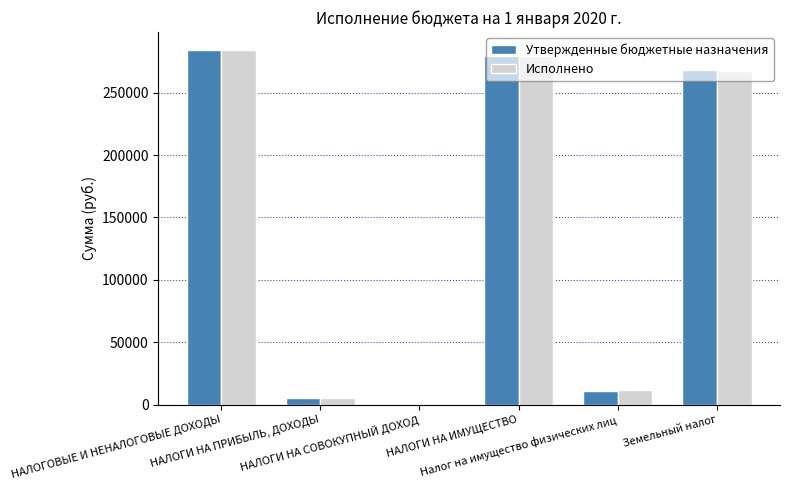

What is the highest value of the Утвержденные бюджетные назначения series?

284201.6